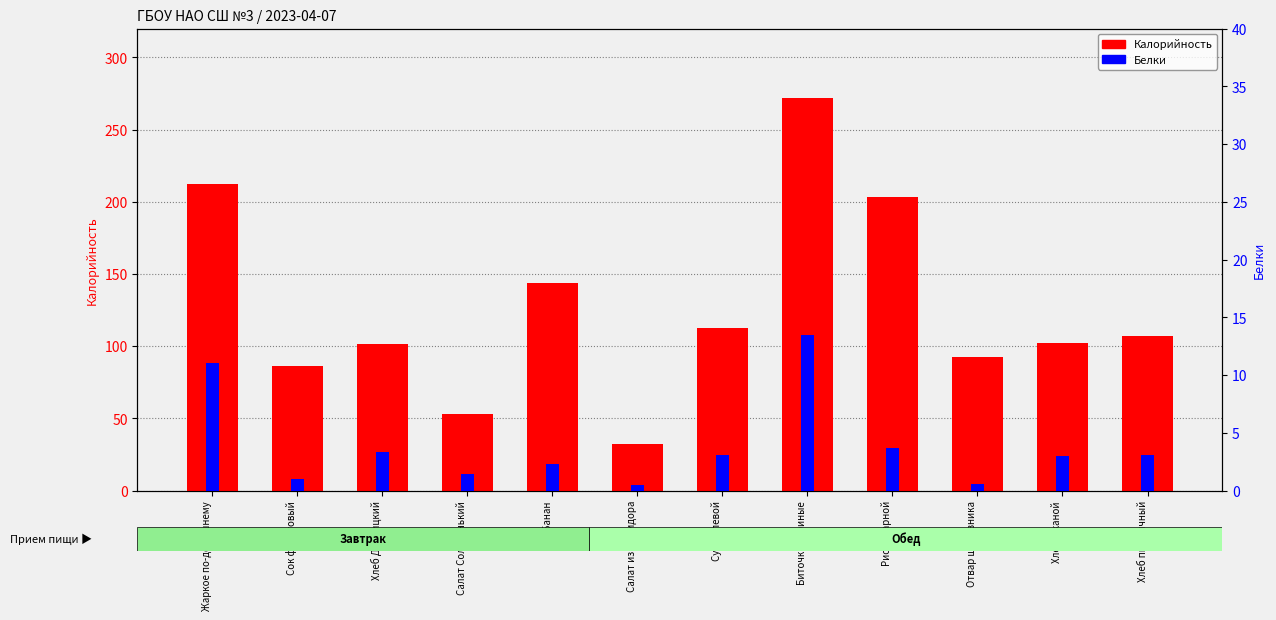

Which series has the widest spread of values?

Калорийность